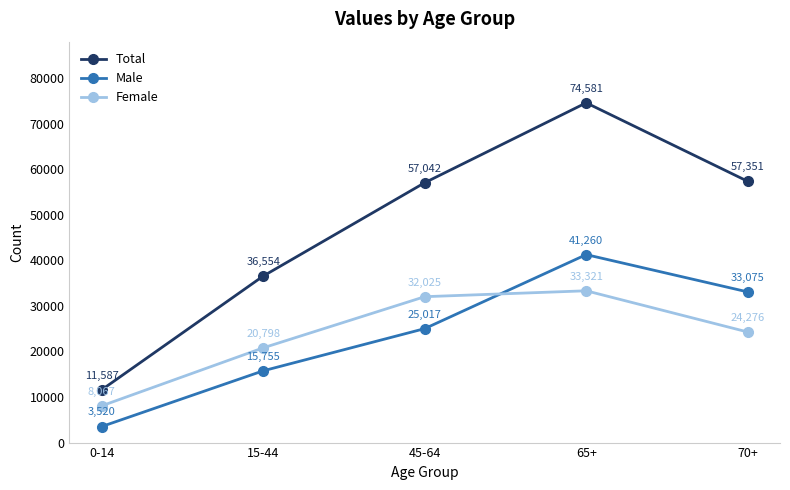

How many times do Female and Male cross each other?

1